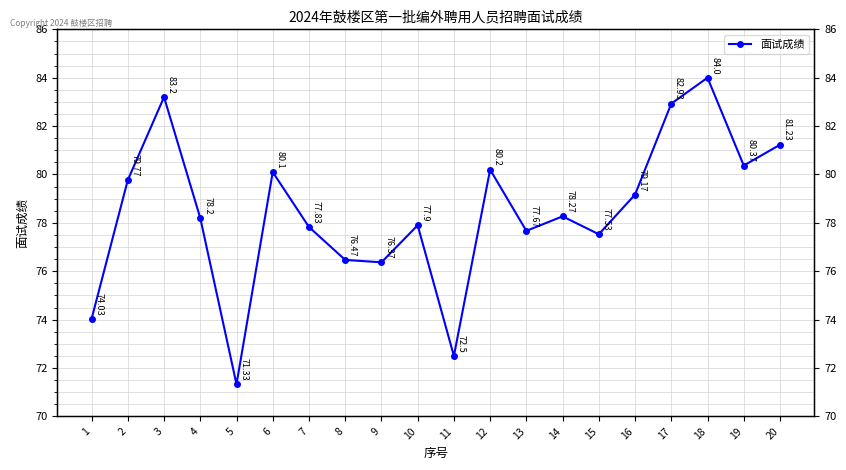

What is the ratio of the value at 11 to the value at 13?

0.9